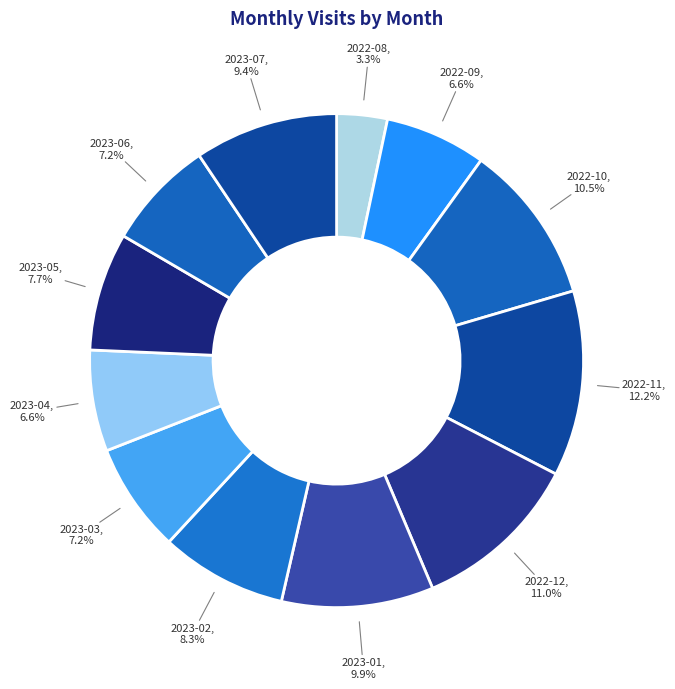

Between 2023-03 and 2023-04, which is larger?

2023-03